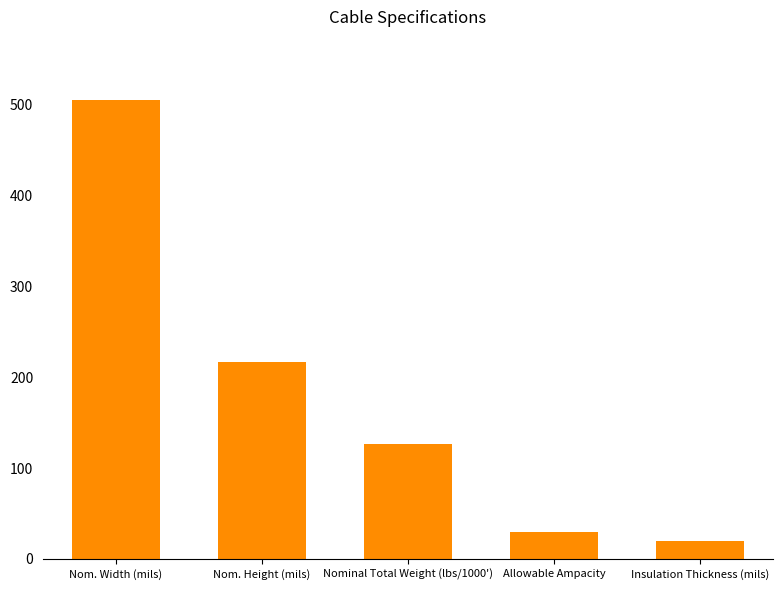

Rank the categories by value from highest to lowest.

Nom. Width (mils), Nom. Height (mils), Nominal Total Weight (lbs/1000'), Allowable Ampacity, Insulation Thickness (mils)